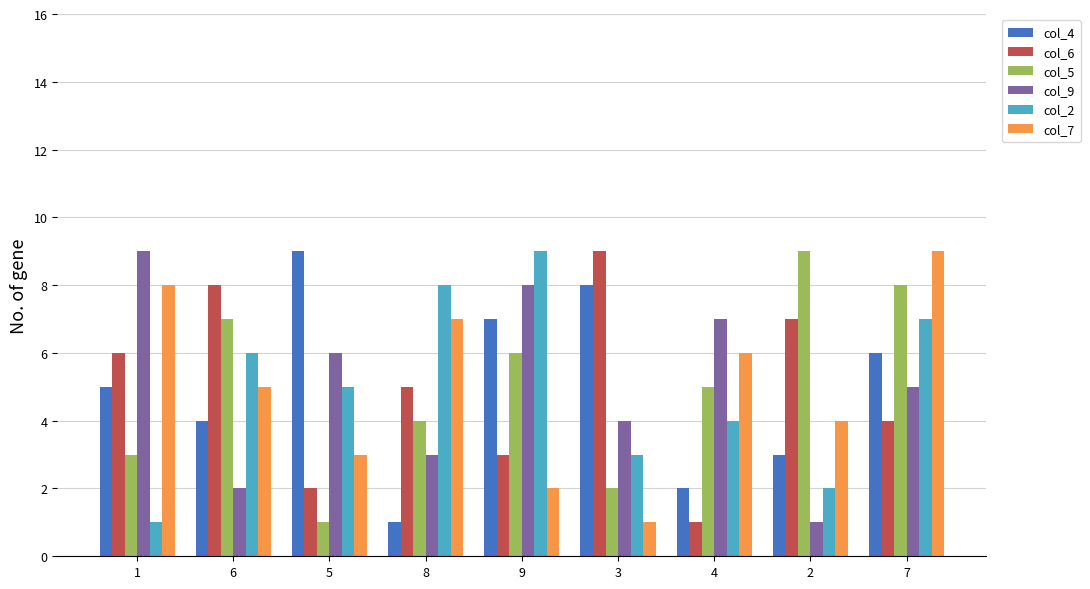

At which category is the sum across all series the highest?

7